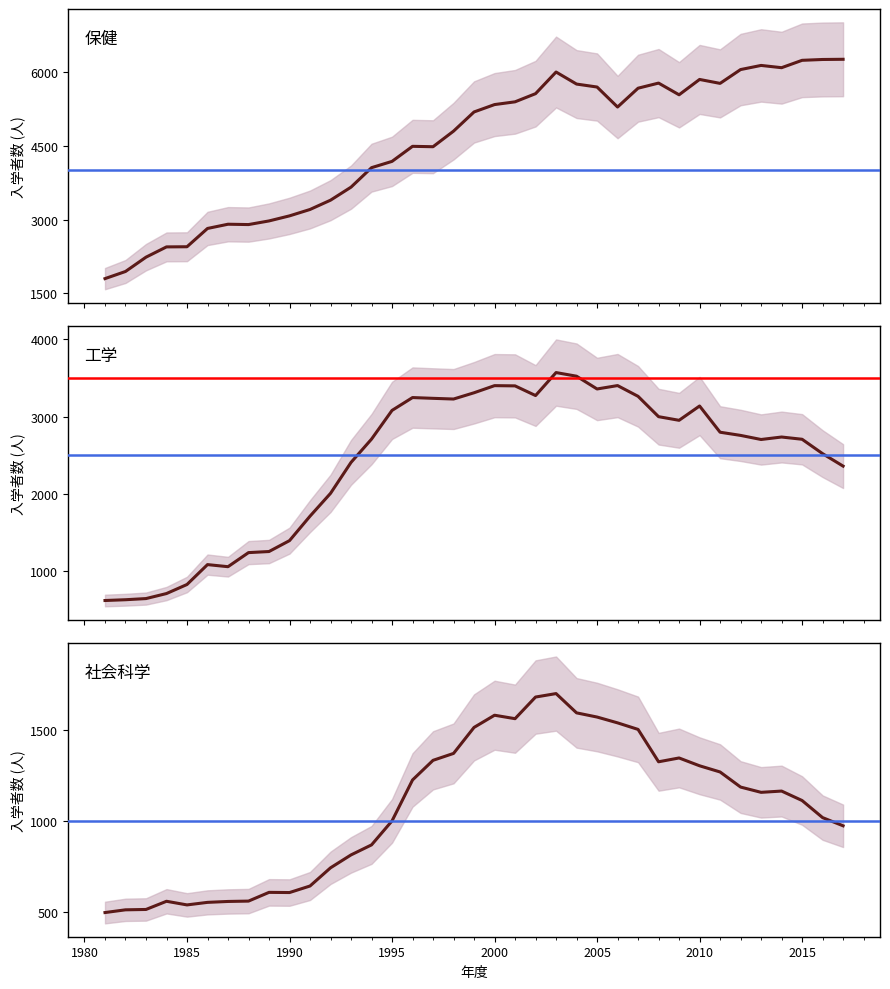

Read the 工学 value at 1988.

1244